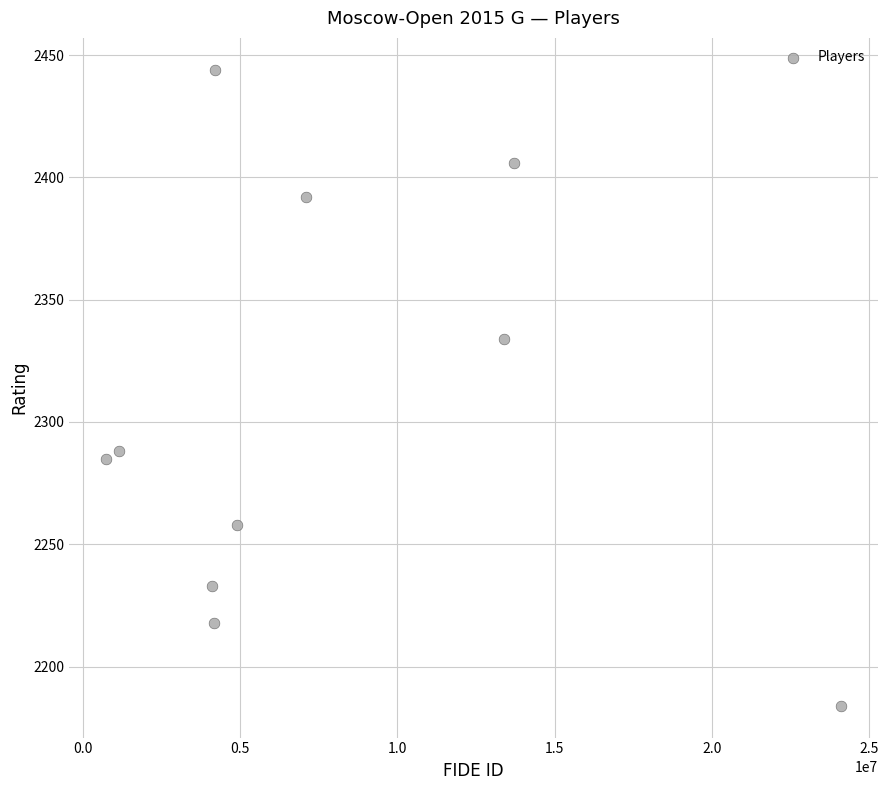

What Y value in the scatter plot is closest to 2314?

2334